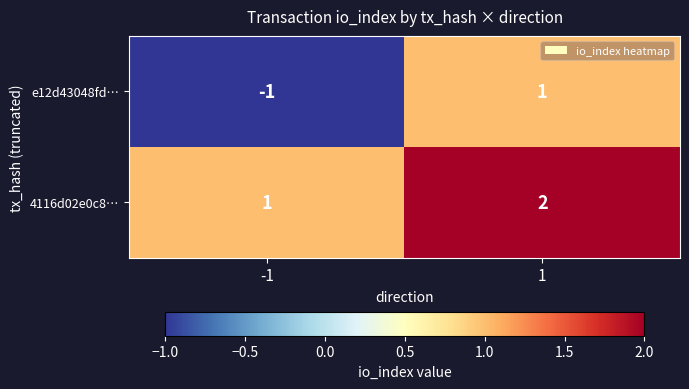

Reading left to right, list all the values displayed in this chart.

e12d43048fd…: -1	1
4116d02e0c8…: 1	2